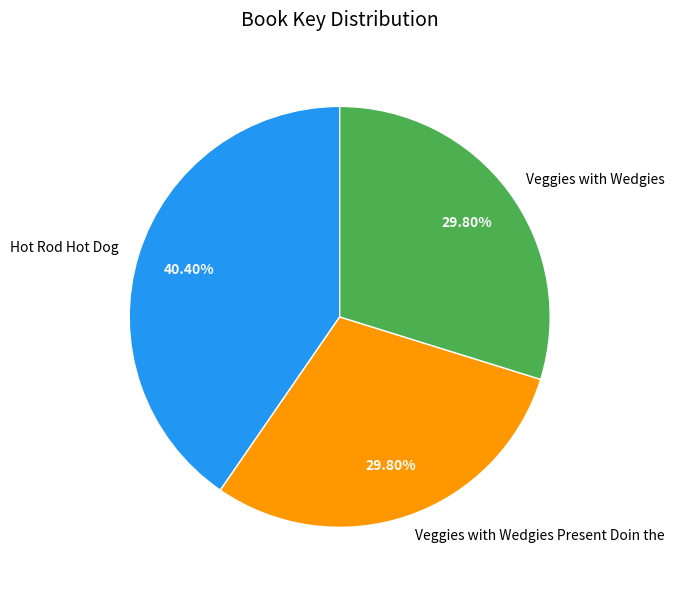

What percentage do Hot Rod Hot Dog and Veggies with Wedgies together represent?

70.2%